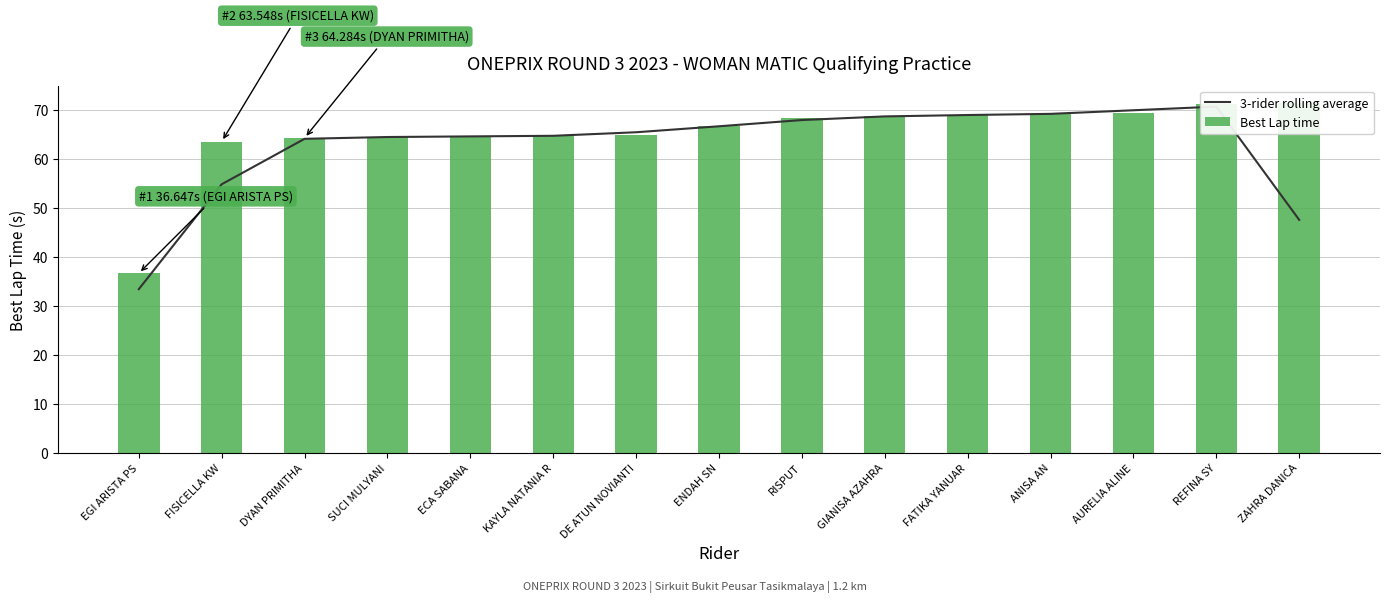

What is the difference between the Best Lap time values at FATIKA YANUAR and SUCI MULYANI?

4.6